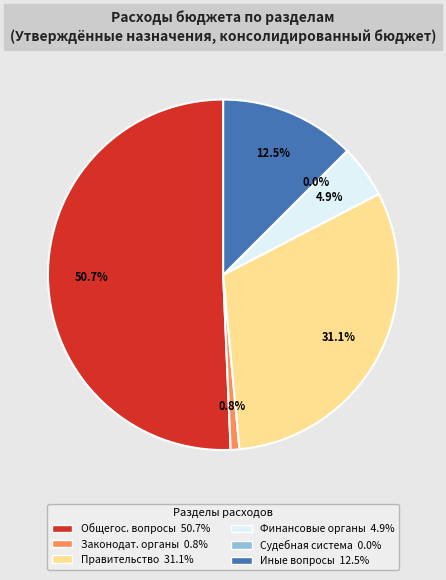

To the nearest percent, what is the average slice percentage?

17%